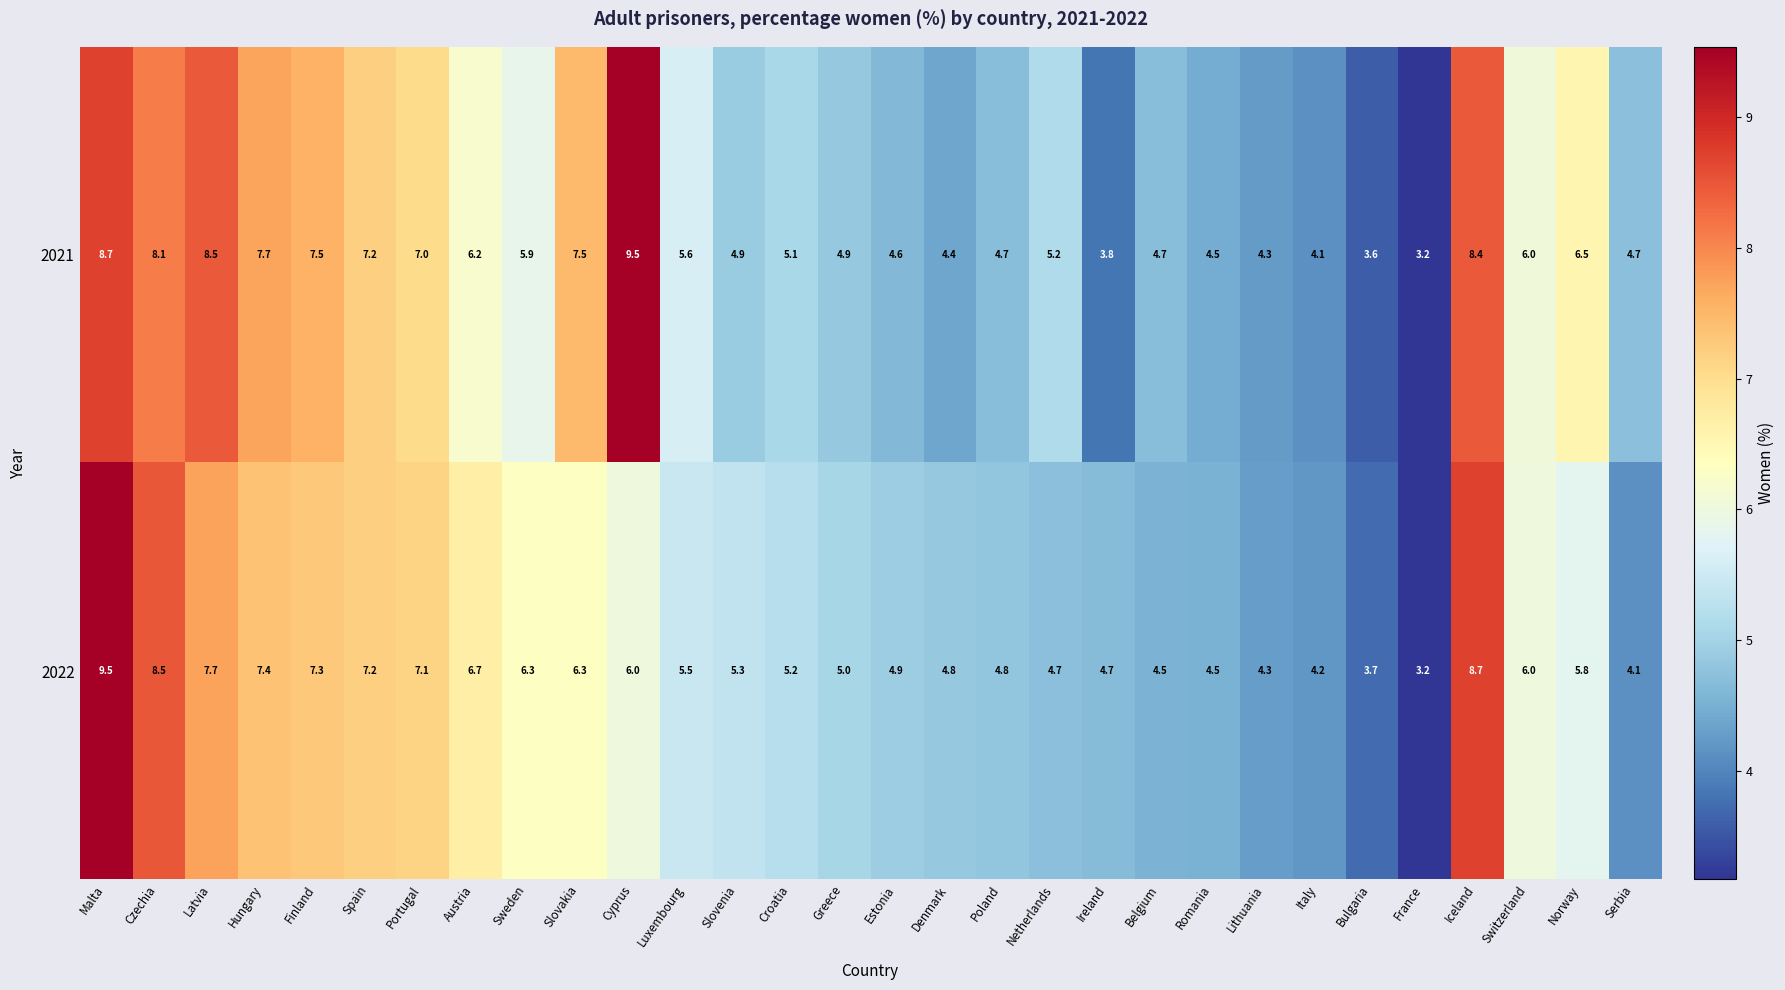

What is the difference between the highest and lowest values at Cyprus?

3.5